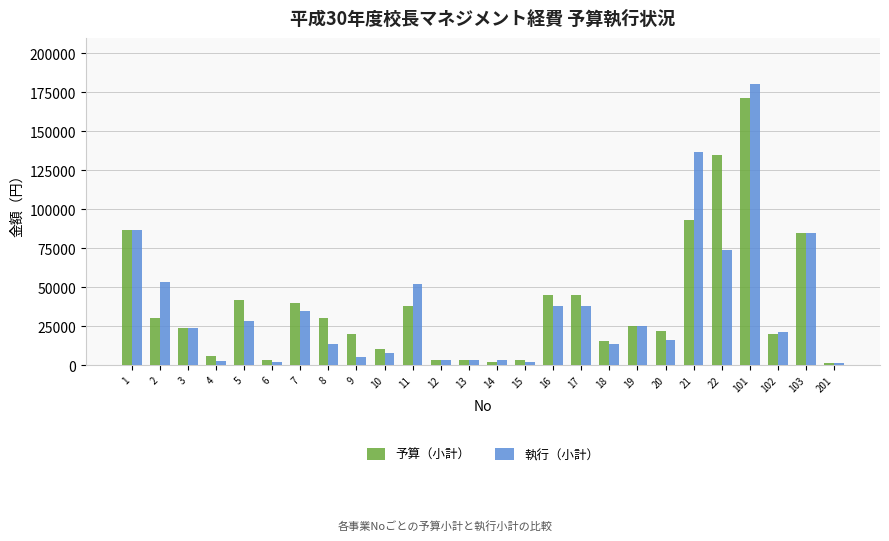

List the series in order of their peak value, lowest first.

予算（小計）, 執行（小計）